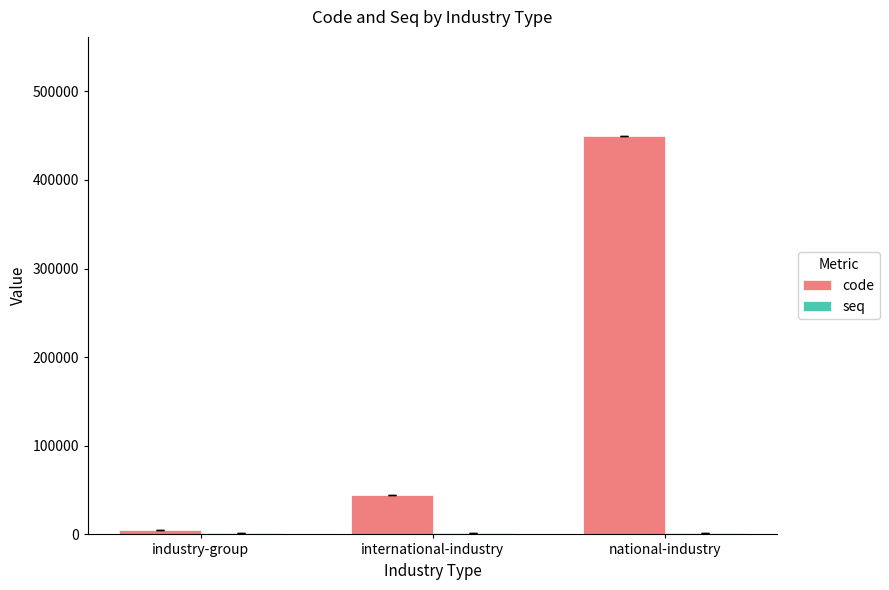

What is the total value across all series at international-industry?

46035.7